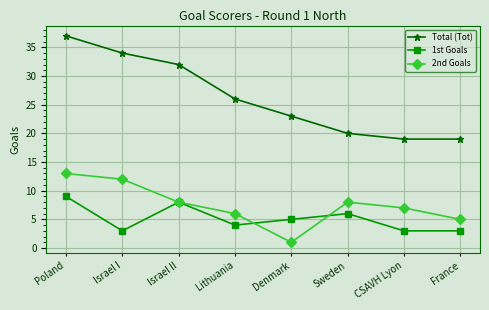

What are all the series names shown in the legend?

Total (Tot), 1st Goals, 2nd Goals